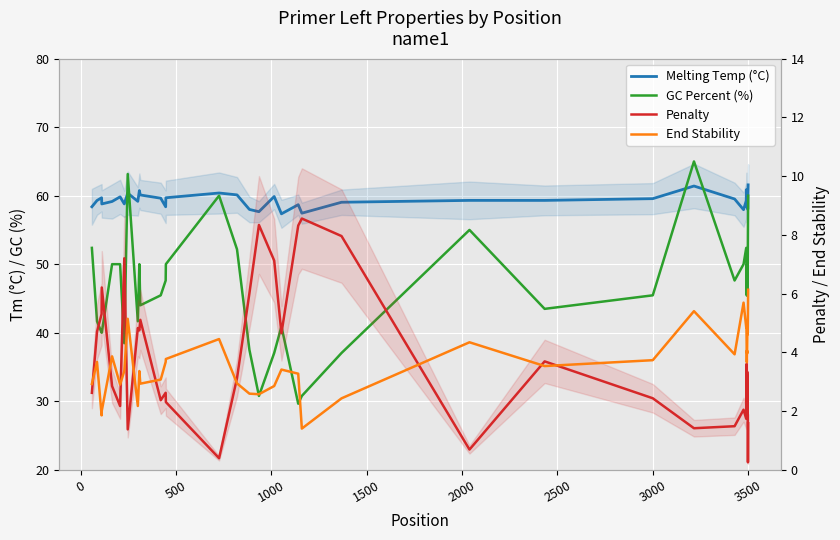

How many lines are shown in the chart?

4